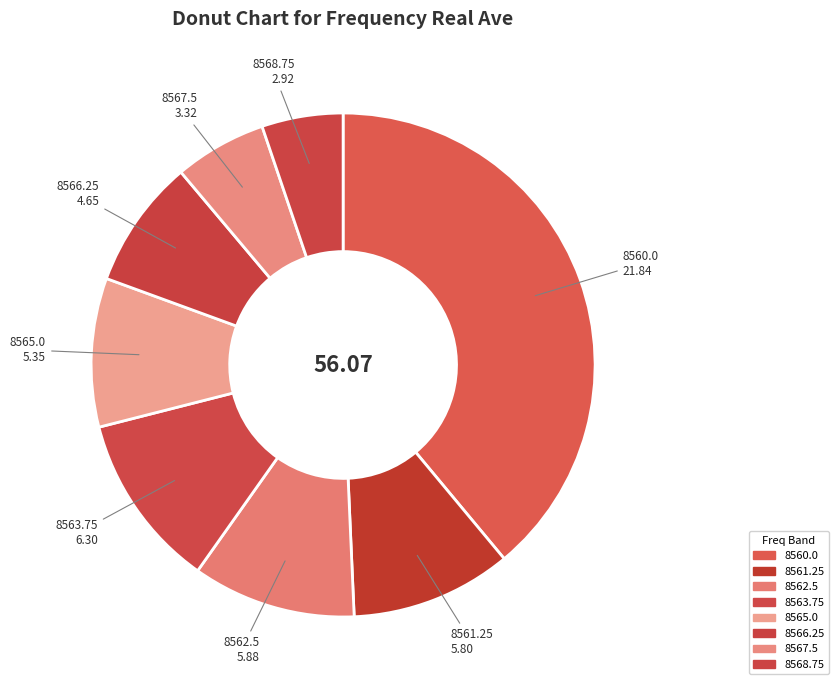

How many segments does this pie chart have?

8